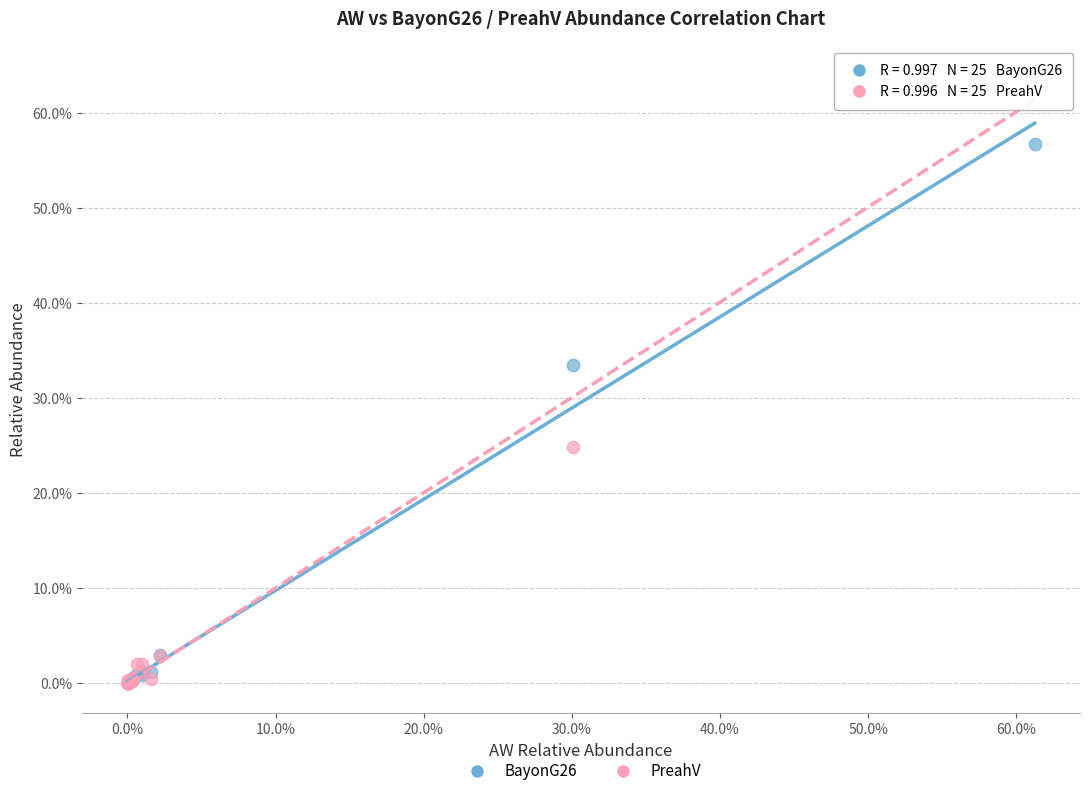

Which series contains the highest Y value?

PreahV